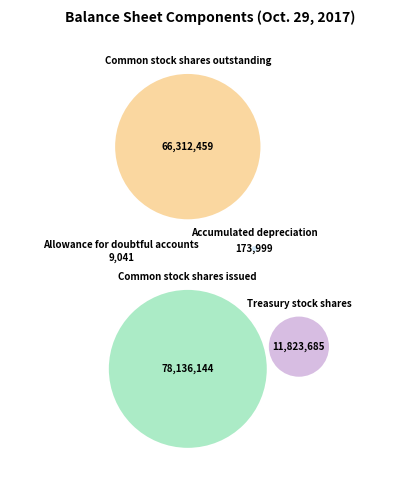

Is it true that Accumulated depreciation is 1% of the pie?

False